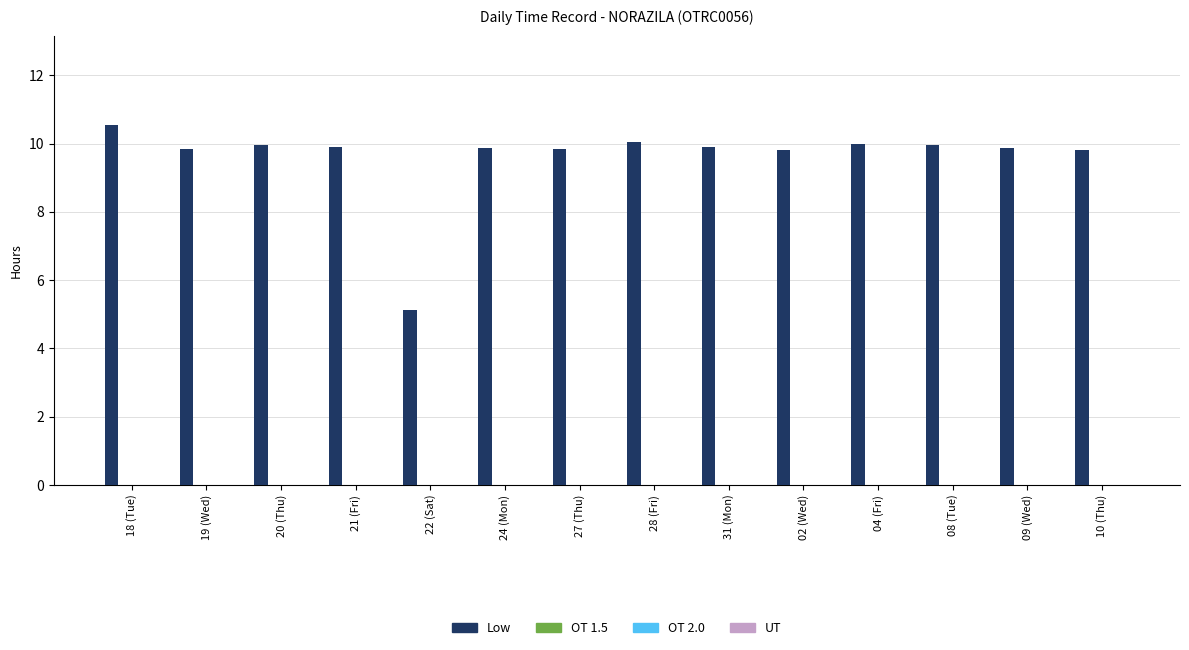

What is the value of the 9th bar from the left?

9.9